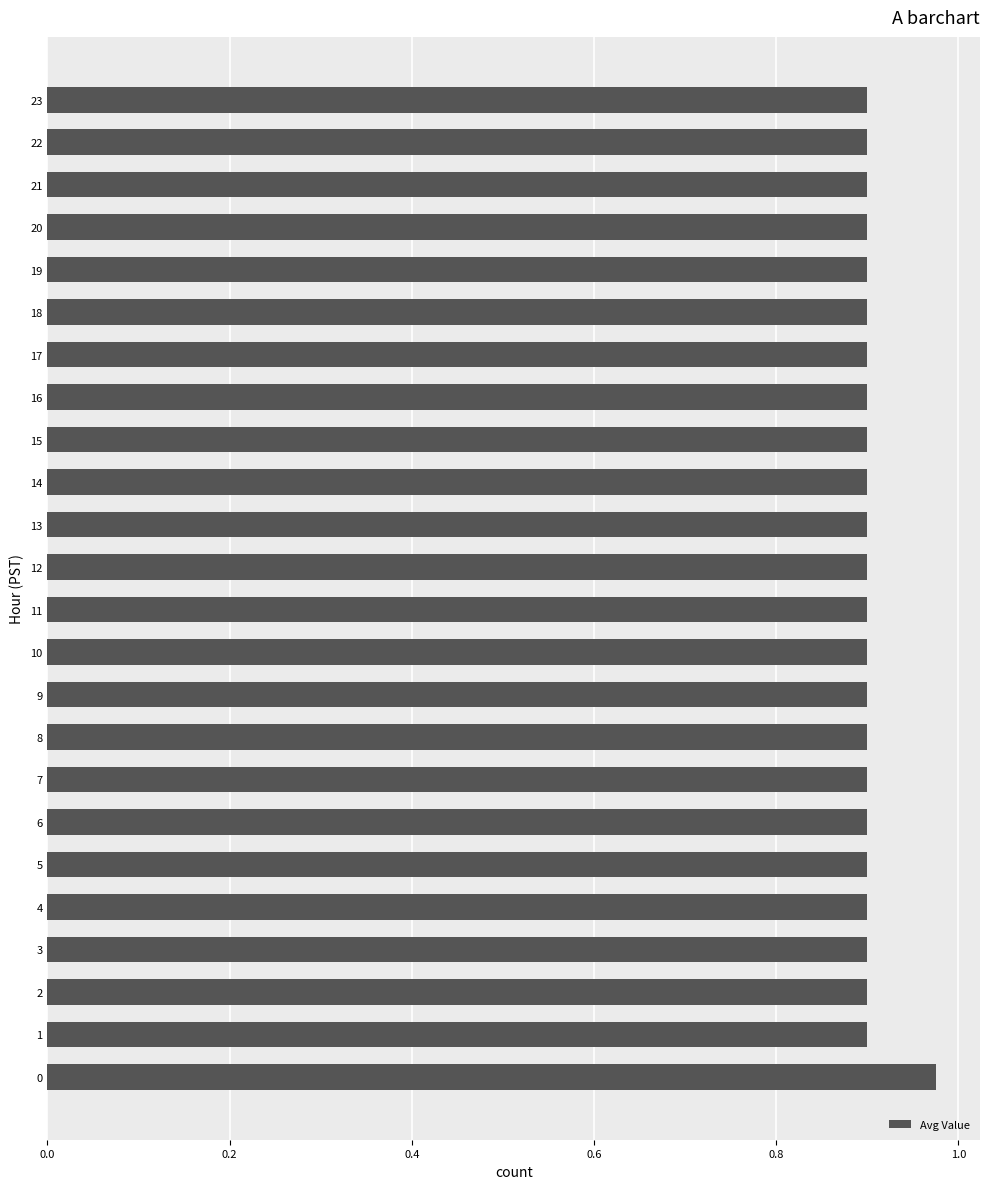

How many bars are there in total?

24